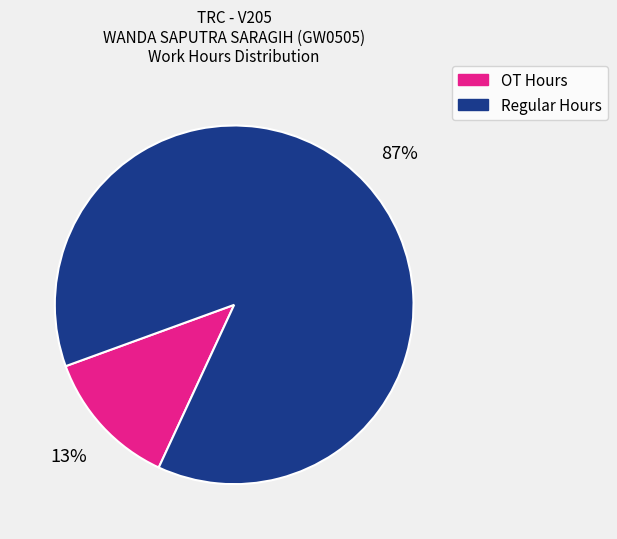

Is the sum of OT Hours and Regular Hours greater than half?

Yes